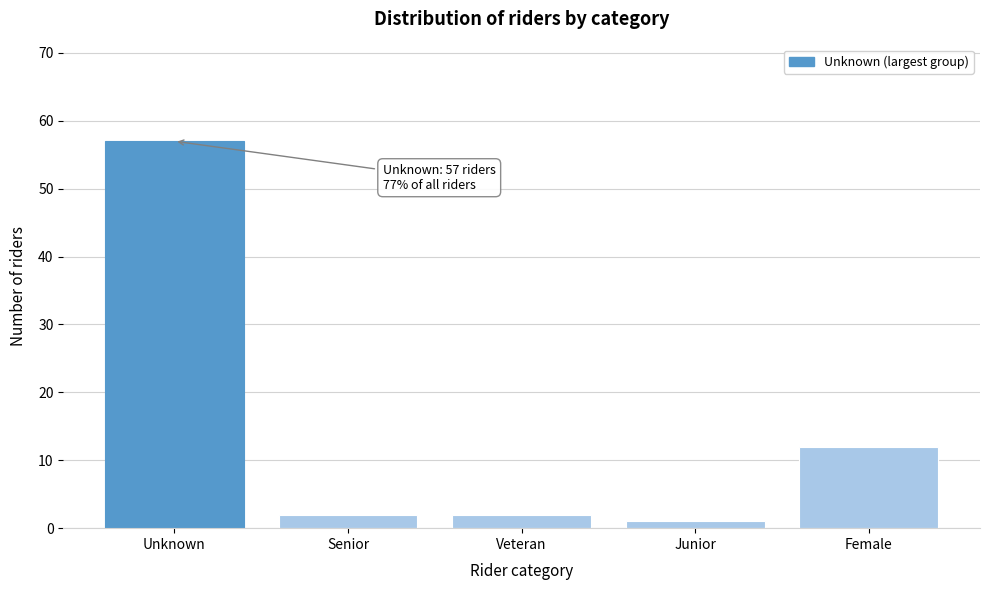

Reading left to right, extract all data points from this chart.

Unknown=57	Senior=2	Veteran=2	Junior=1	Female=12